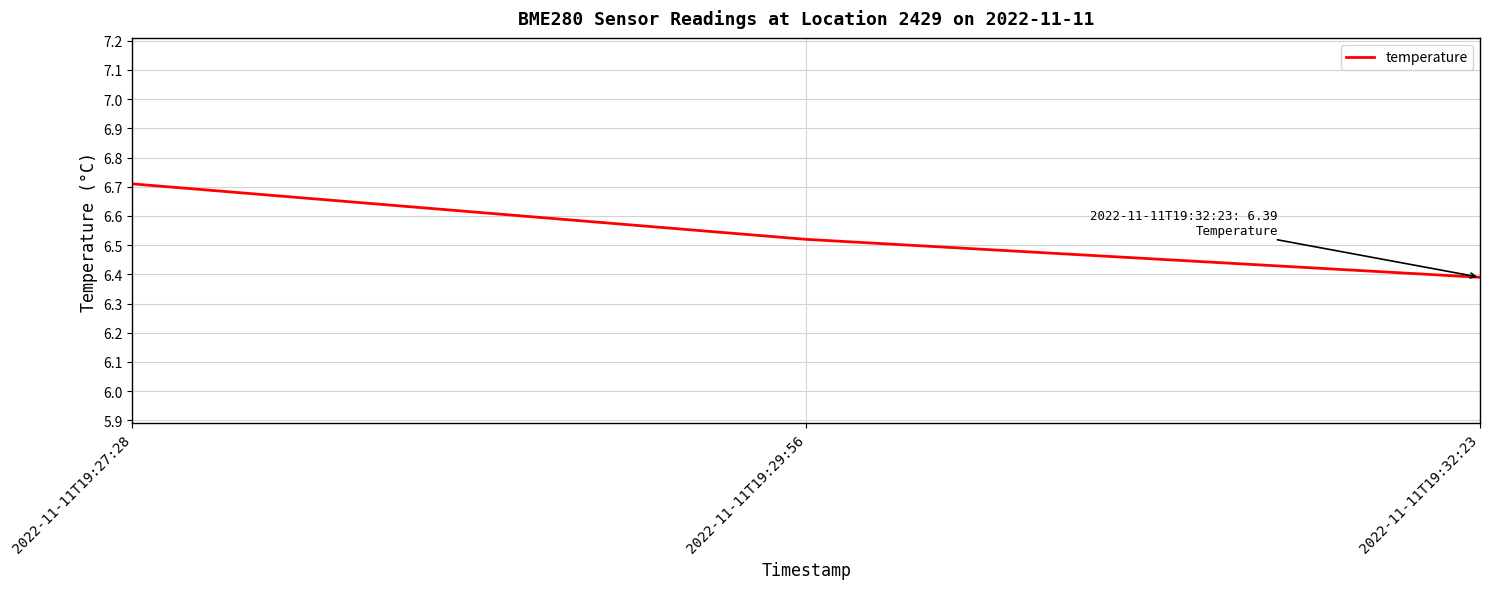

The chart shows a value of 6.4 at 2022-11-11T19:32:23. True or false?

True